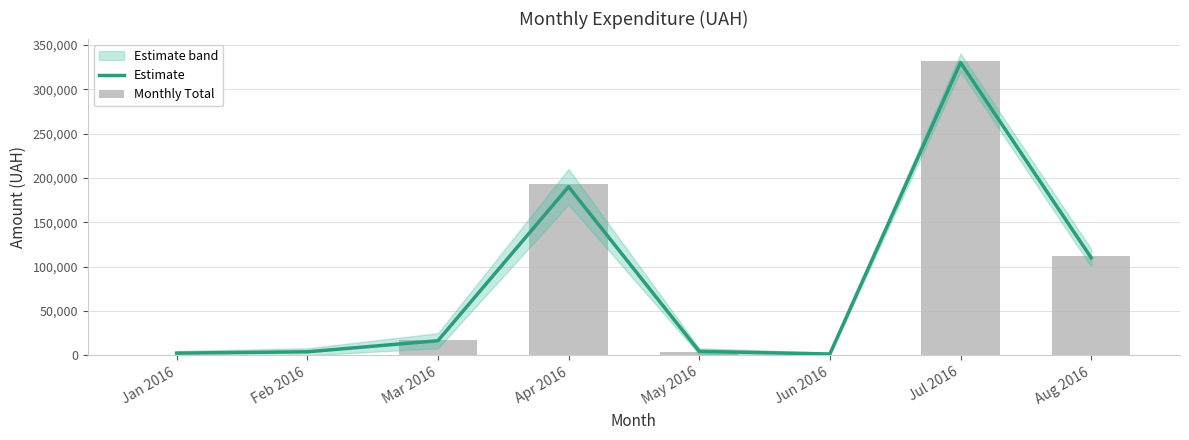

Which category has the lowest value in the Estimate series?

Jun 2016